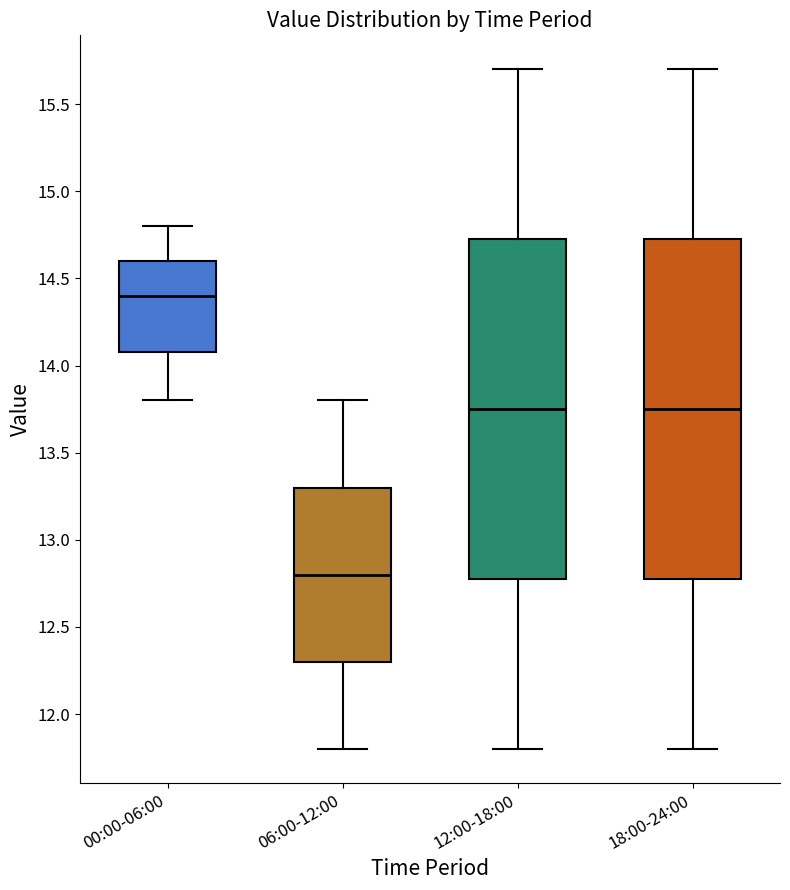

Where does the upper whisker of the box for 18:00-24:00 end on the y-axis? The values are not printed on the chart, so give them approximately, as read against the axis.

15.70